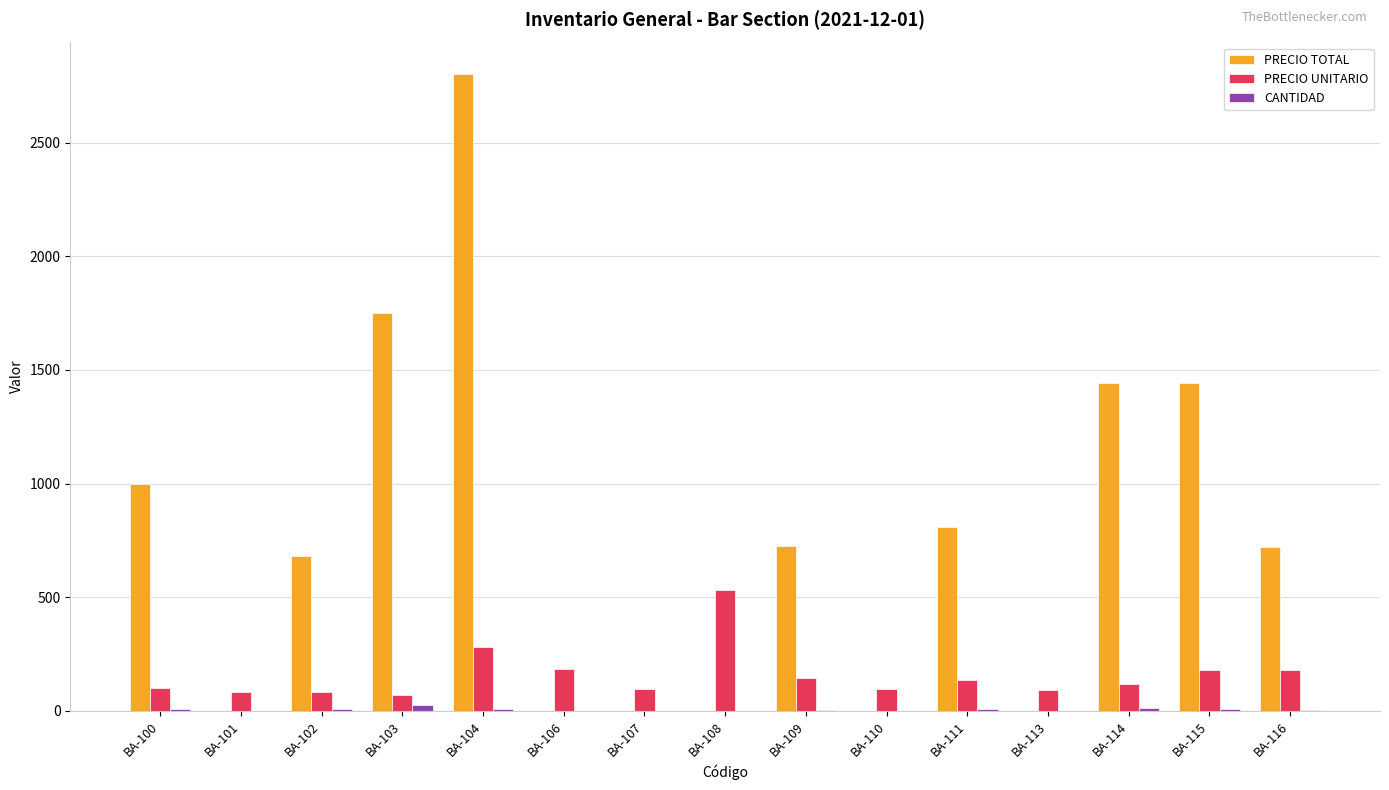

What is the maximum value for PRECIO TOTAL?

2800